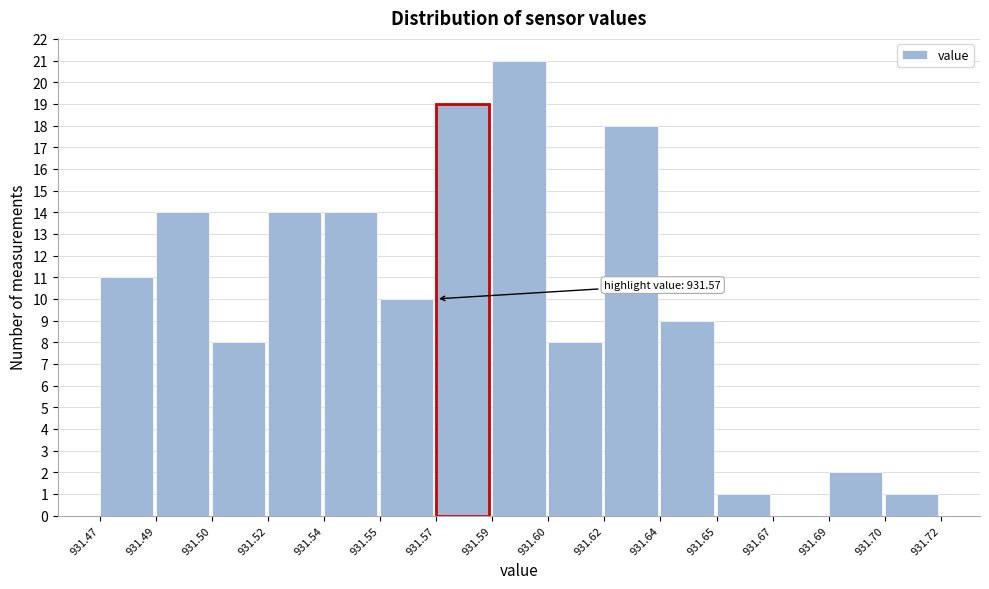

Reading left to right, transcribe all the data shown in this chart.

931.47=11	931.49=14	931.50=8	931.52=14	931.54=14	931.55=10	931.57=19	931.59=21	931.60=8	931.62=18	931.64=9	931.65=1	931.67=0	931.69=2	931.70=1